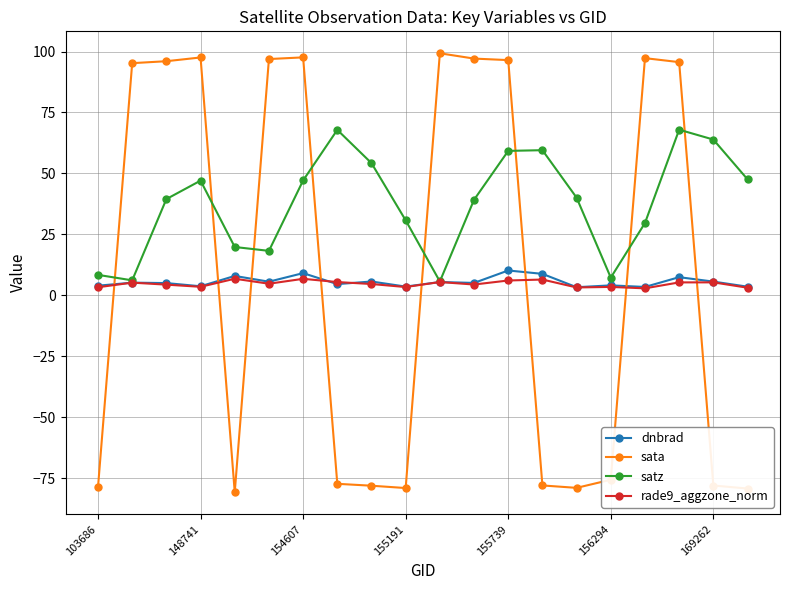

Which series has the largest range (max minus min)?

sata